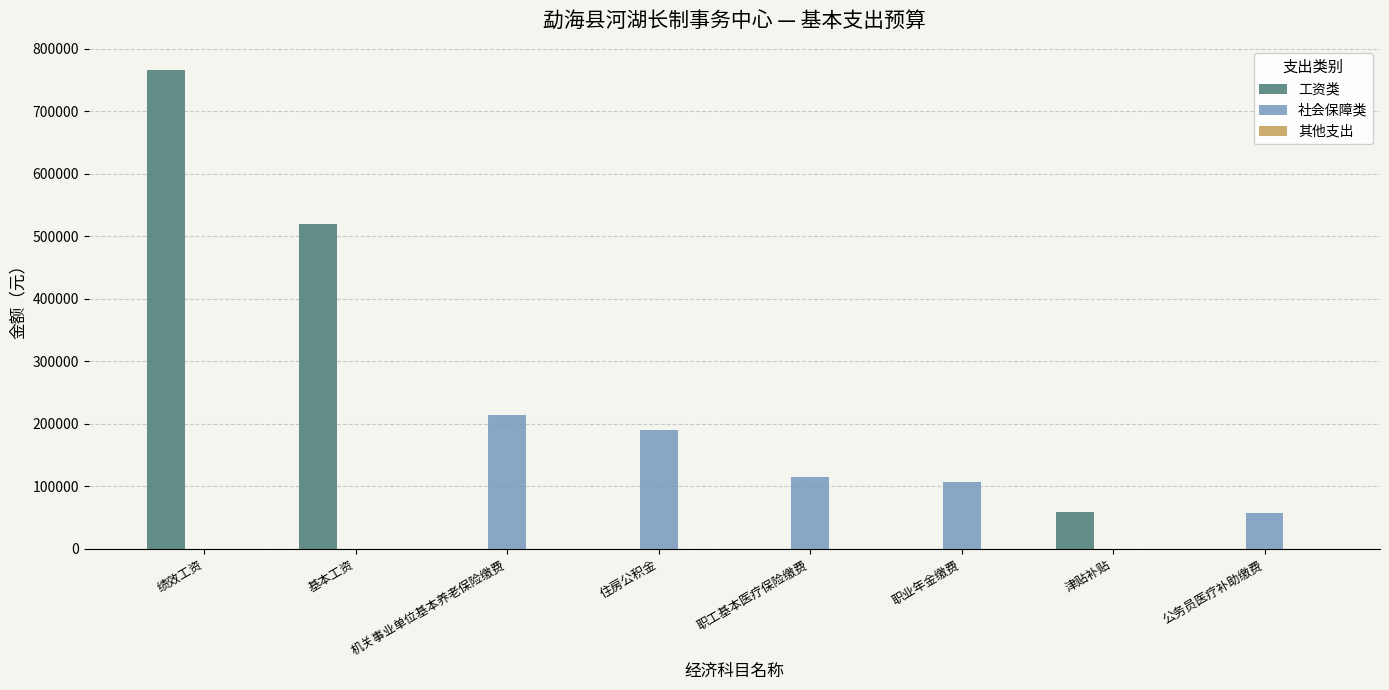

Read the 社会保障类 value at 职工基本医疗保险缴费.

114603.3